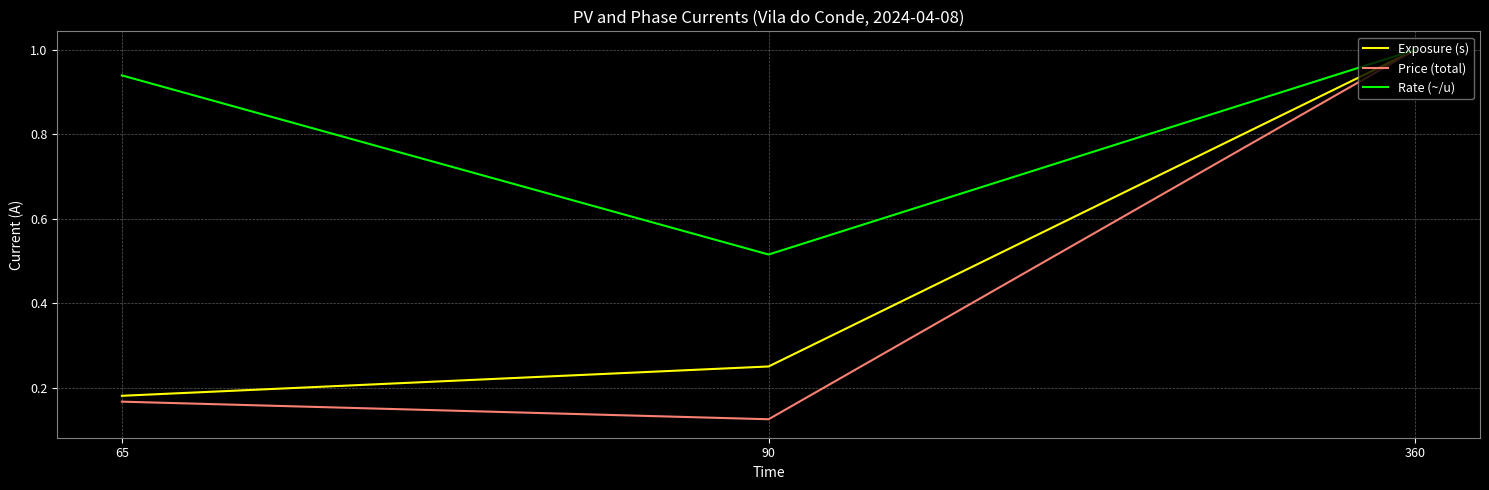

What is the sum of all Price (total) values?

1.3